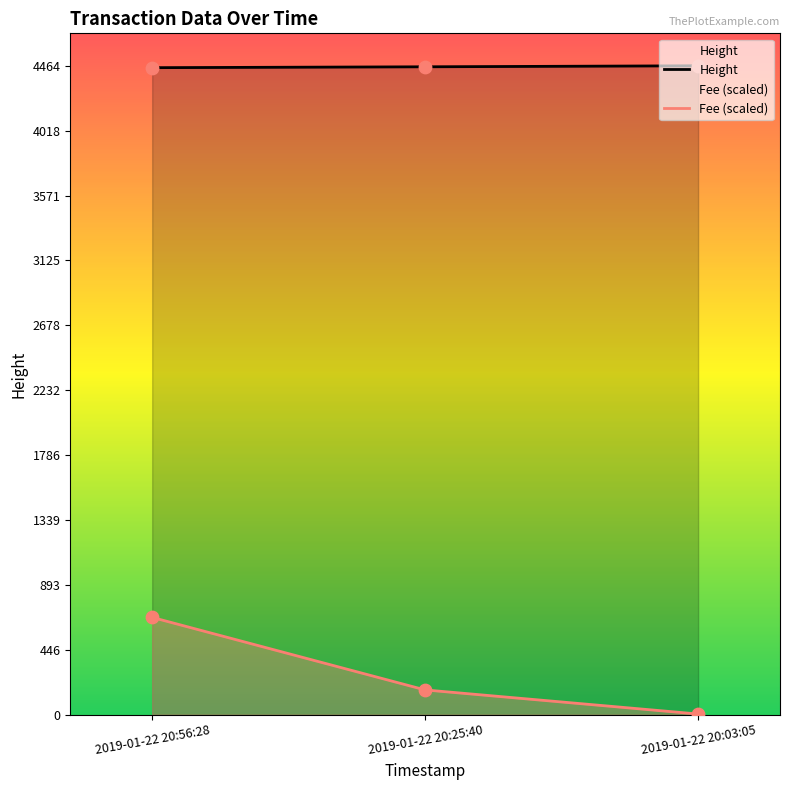

What is the difference between the highest and lowest values at 2019-01-22 20:25:40?

4286.2